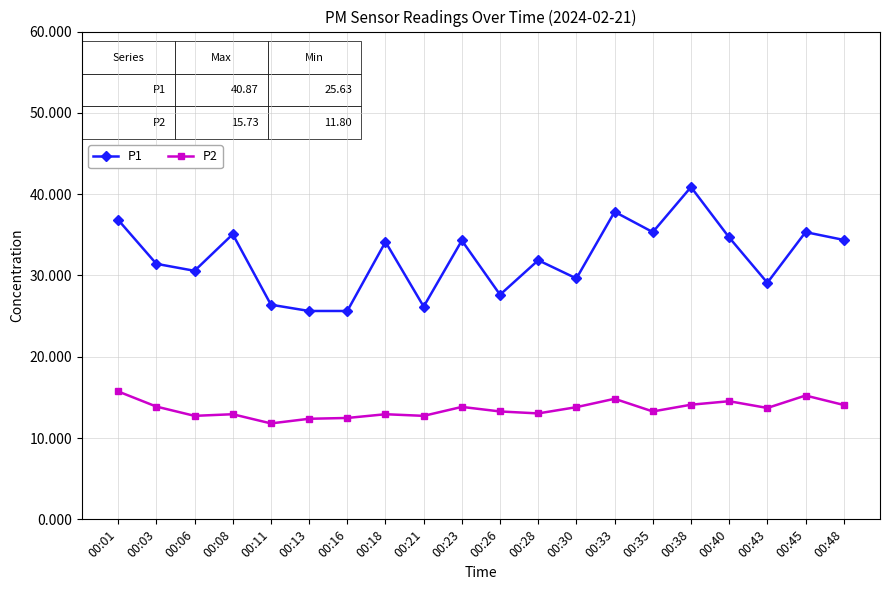

The P2 series shows 22.7 at 00:21. True or false?

False